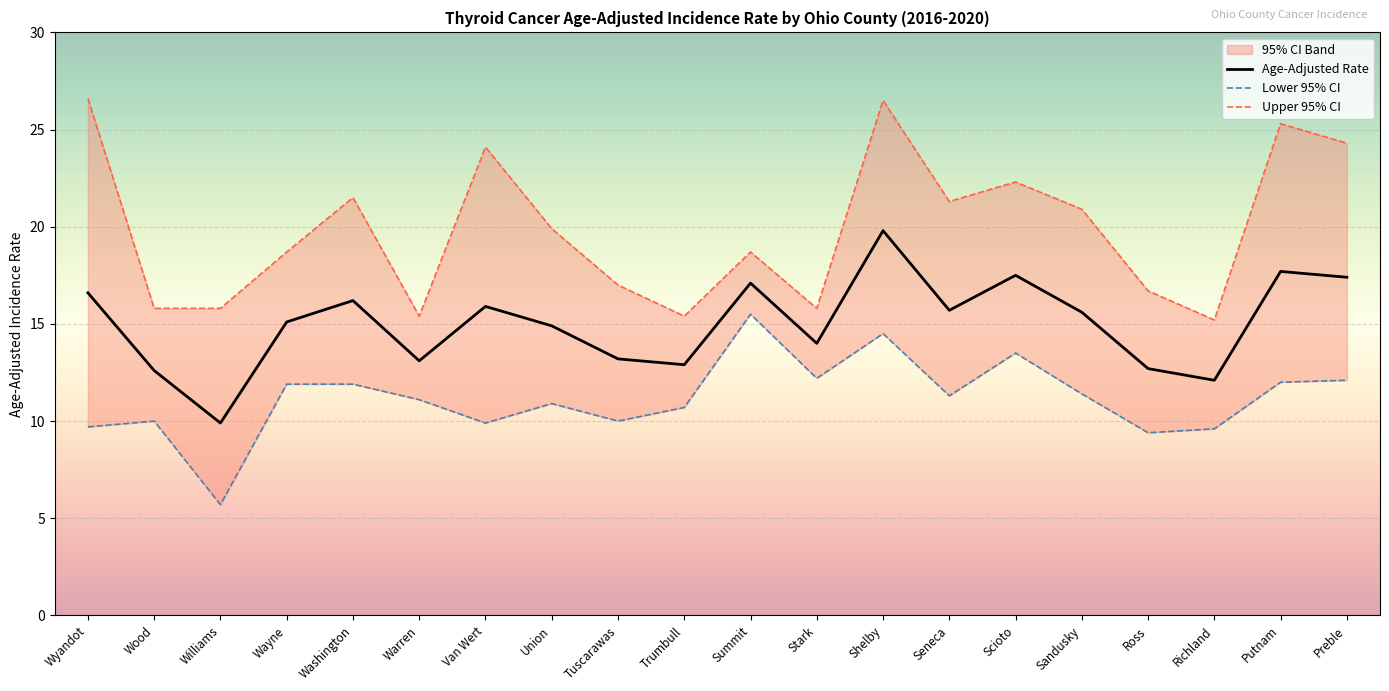

What is the label of the 14th point from the right?

Van Wert